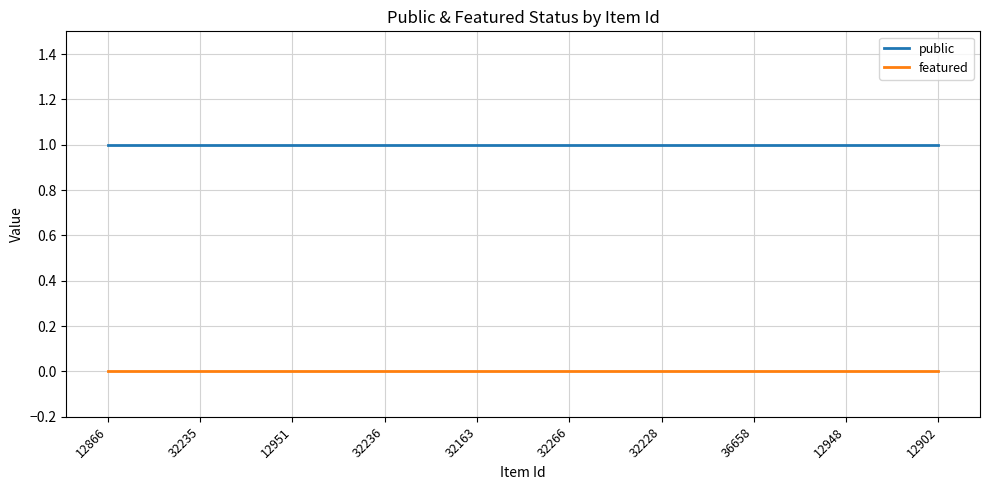

True or false: public has a value of 0 at 32228.

False